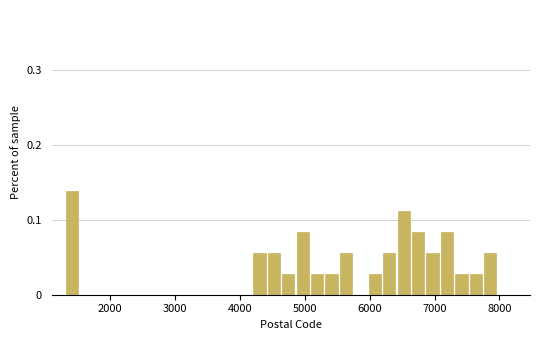

Read against the x-axis, roughly where is the centre of the tallest bar?

1400